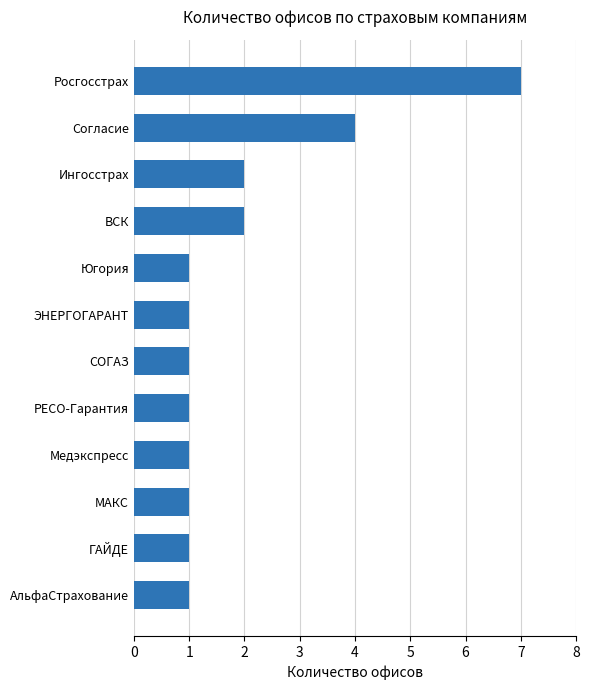

True or false: the data shows 2 at ВСК.

True